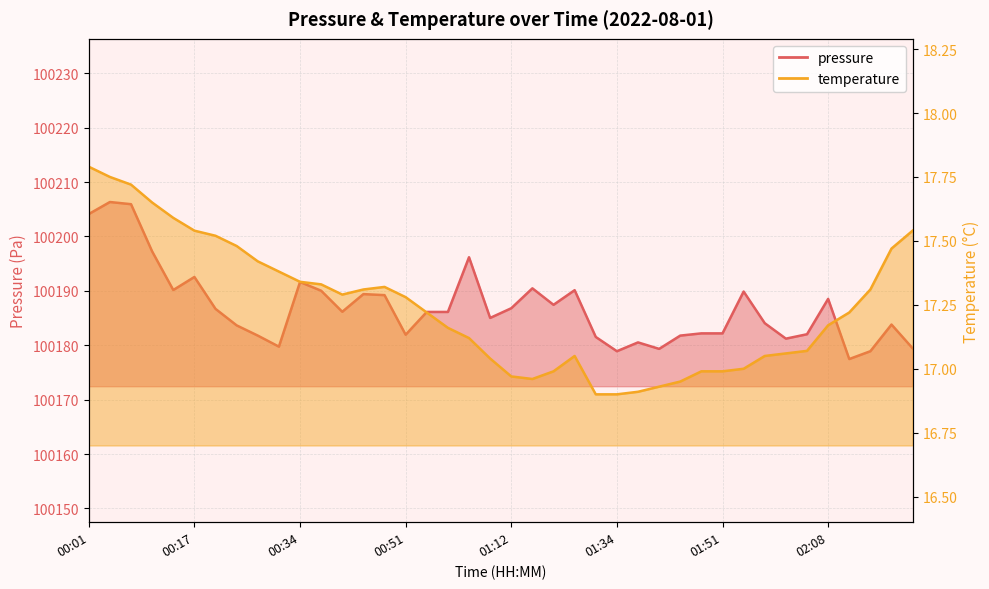

The temperature series shows 29.0 at 02:05. True or false?

False